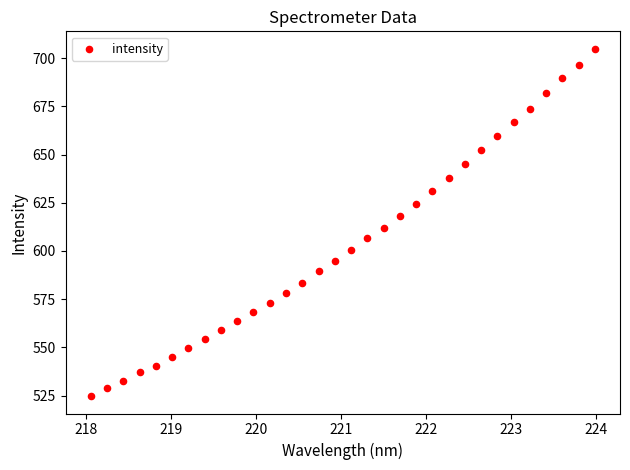

What is the range of X values (max minus min)?

5.9